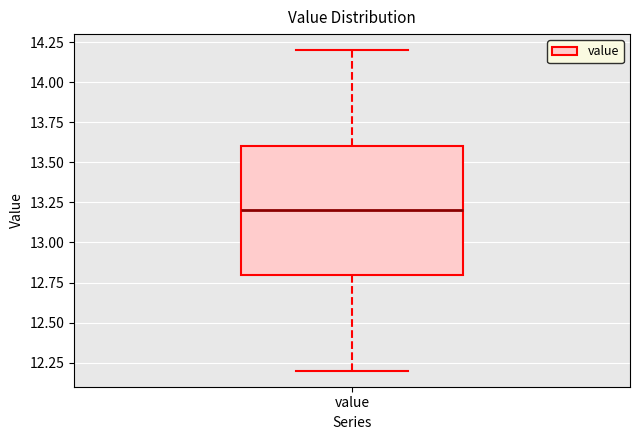

Where does the median line of the box for value sit on the y-axis? The values are not printed on the chart, so give them approximately, as read against the axis.

13.2